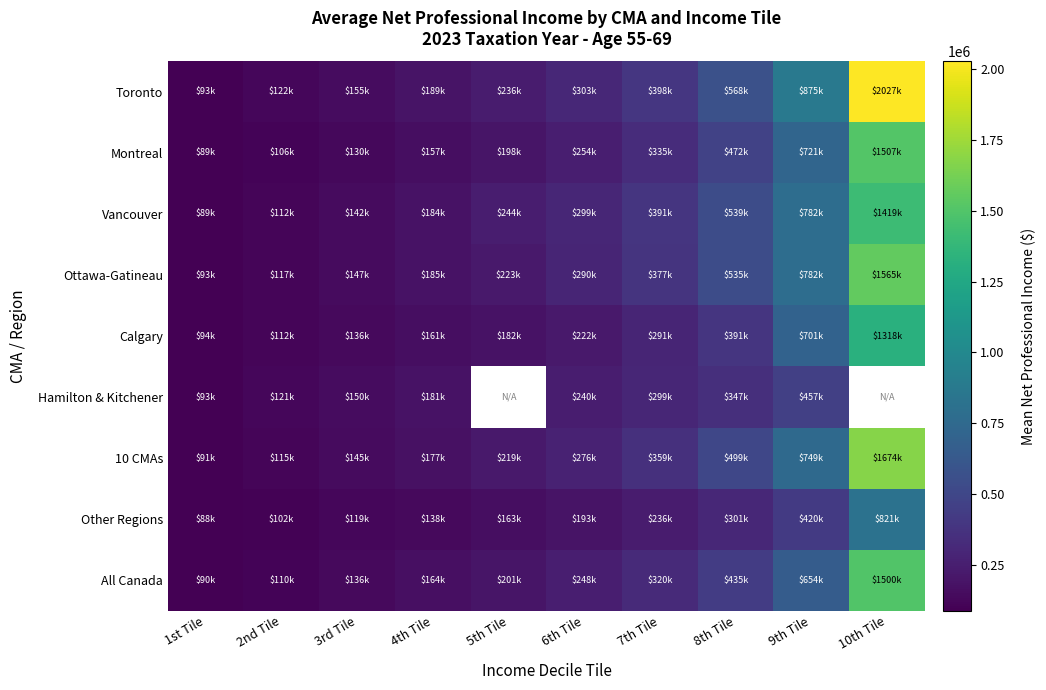

Is the value of All Canada at 9th Tile greater than the value of Ottawa-Gatineau at 6th Tile?

Yes